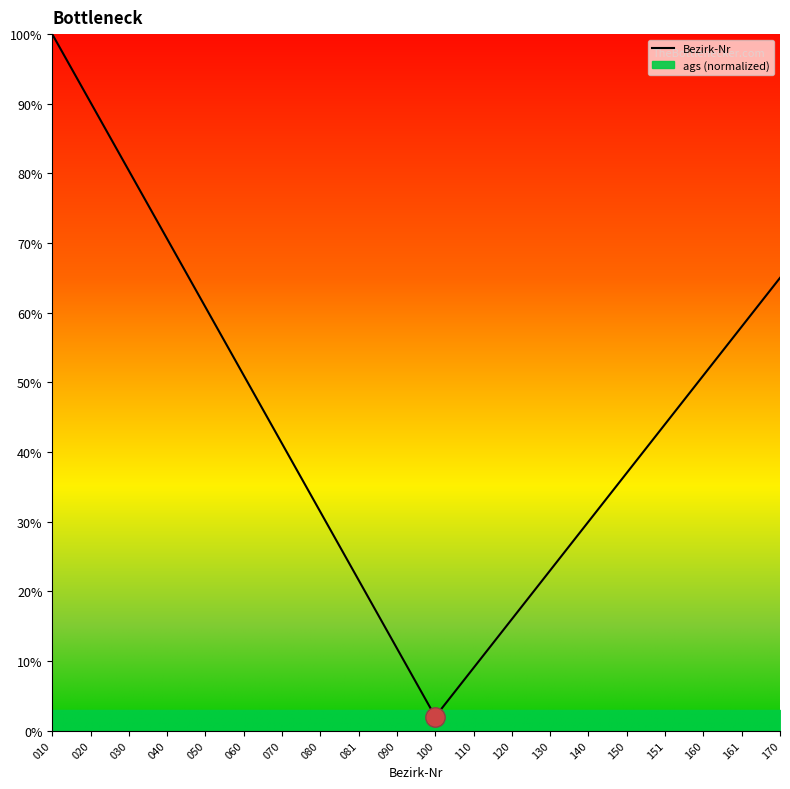

True or false: the data has more than 1 interior local peaks.

False